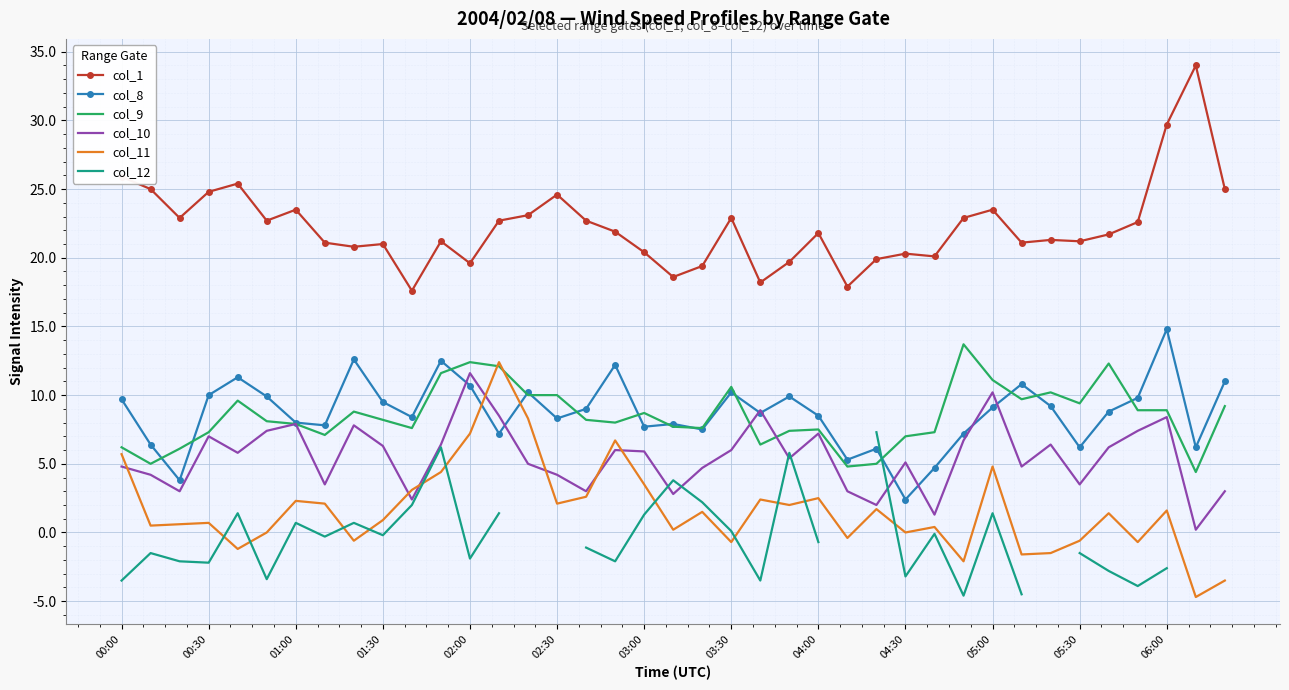

At how many categories does at least one series exceed 5?

39